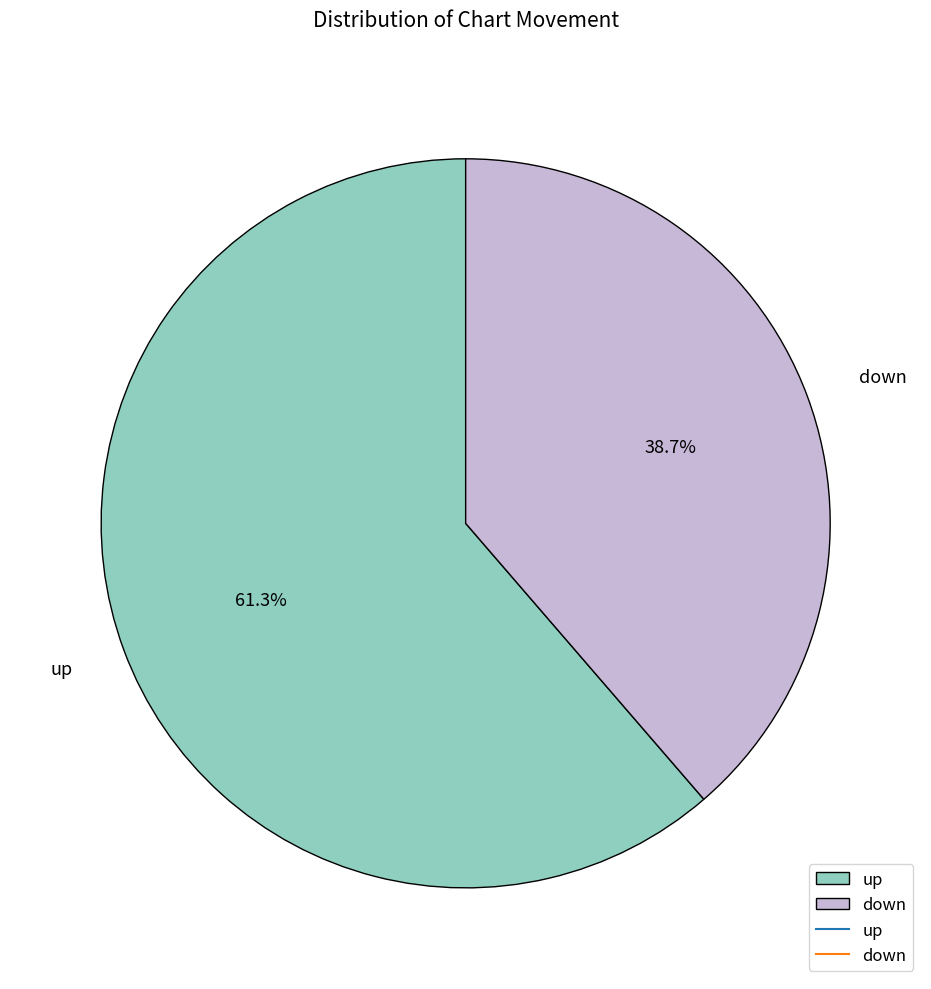

Combined, do down and up account for over 50%?

Yes